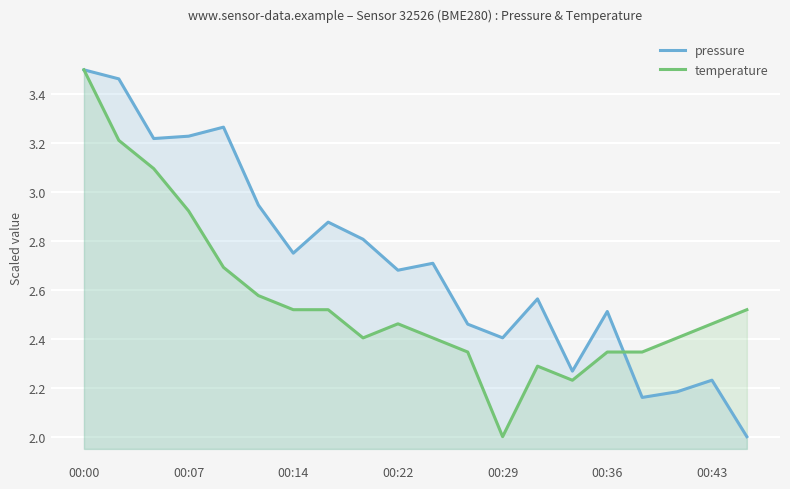

How many times do pressure and temperature cross each other?

1